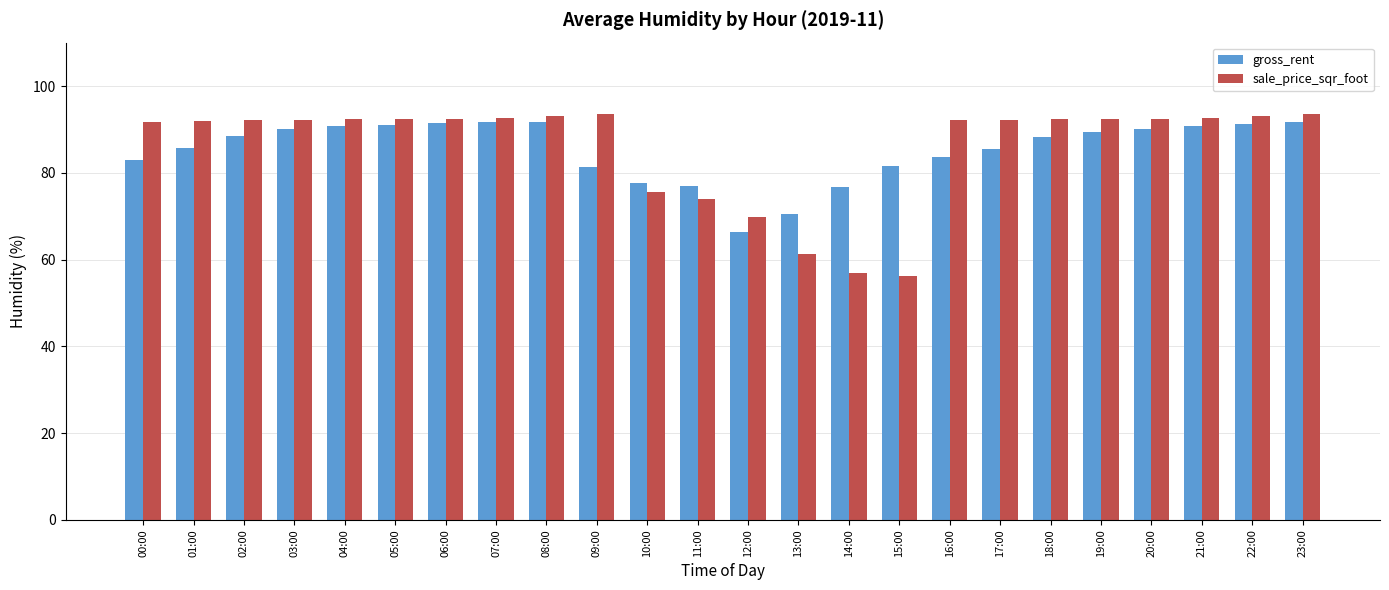

What position from the left is 20:00?

21